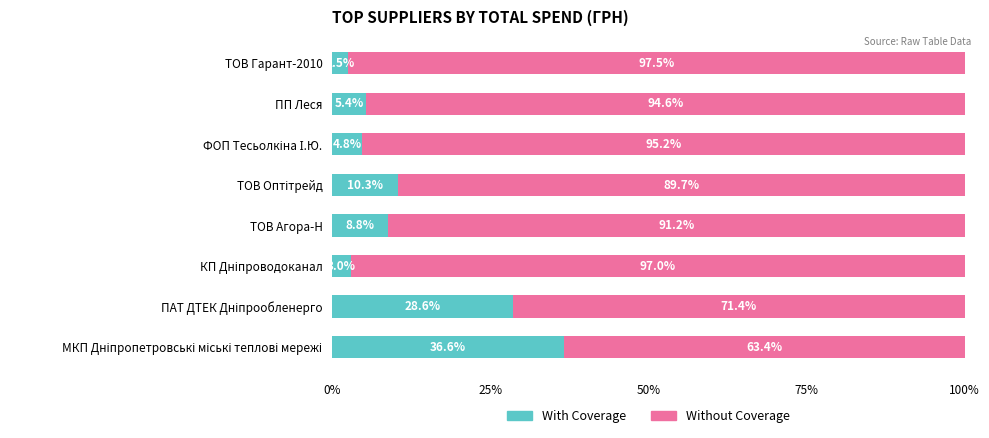

What is the average value of the With Coverage series?

12.5